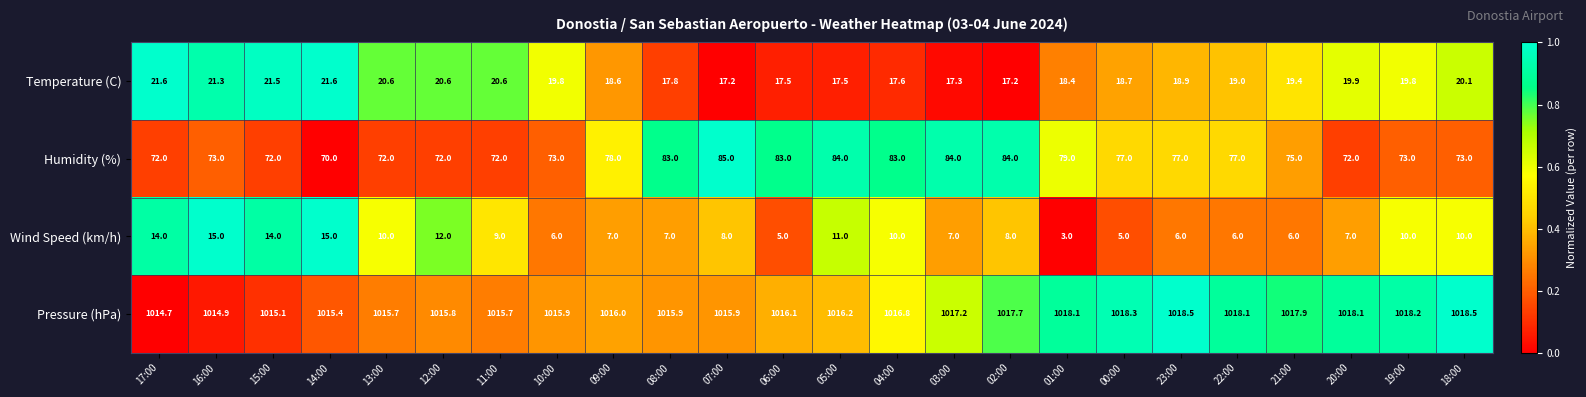

The value of Wind Speed (km/h) at 13:00 is 10.0. True or false?

True